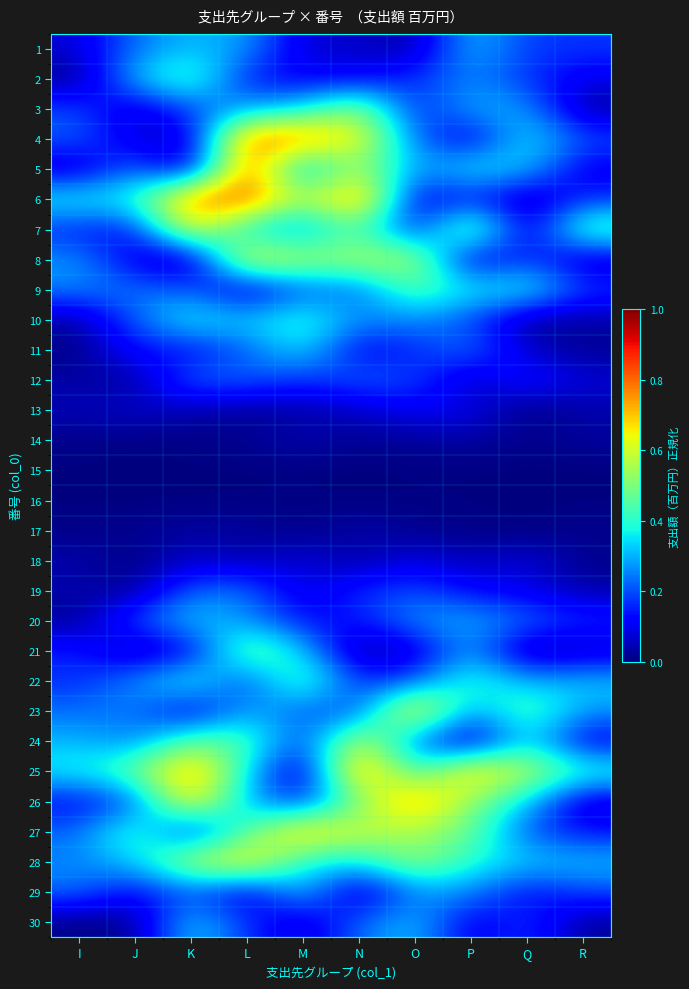

What is the maximum value shown in the chart?

0.8